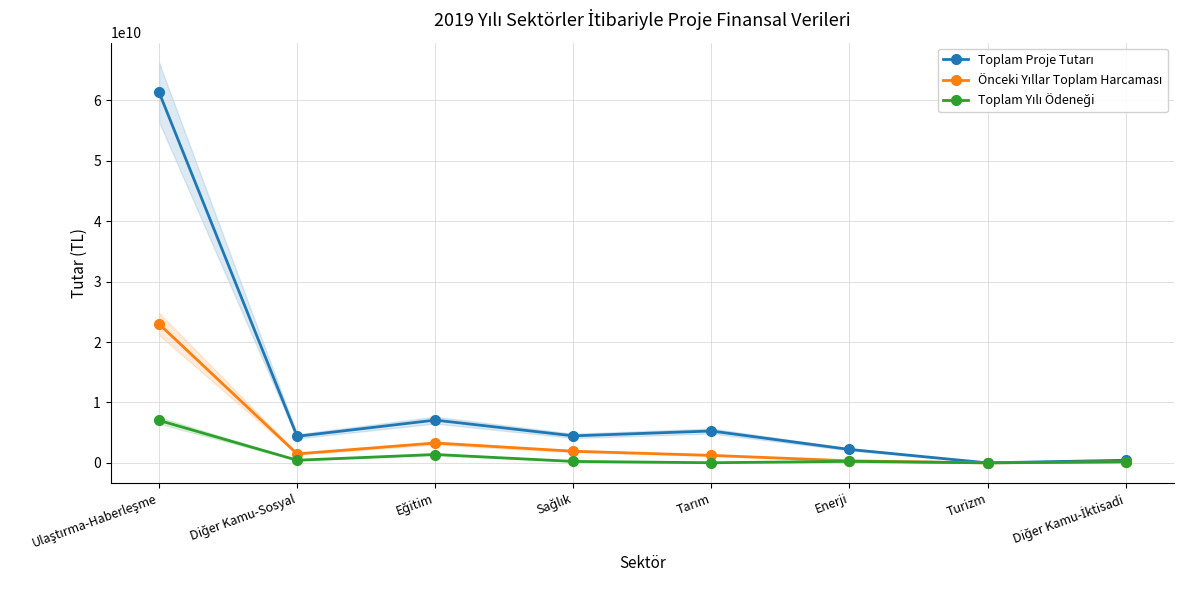

Rank the series by their average value, from lowest to highest.

Toplam Yılı Ödeneği, Önceki Yıllar Toplam Harcaması, Toplam Proje Tutarı